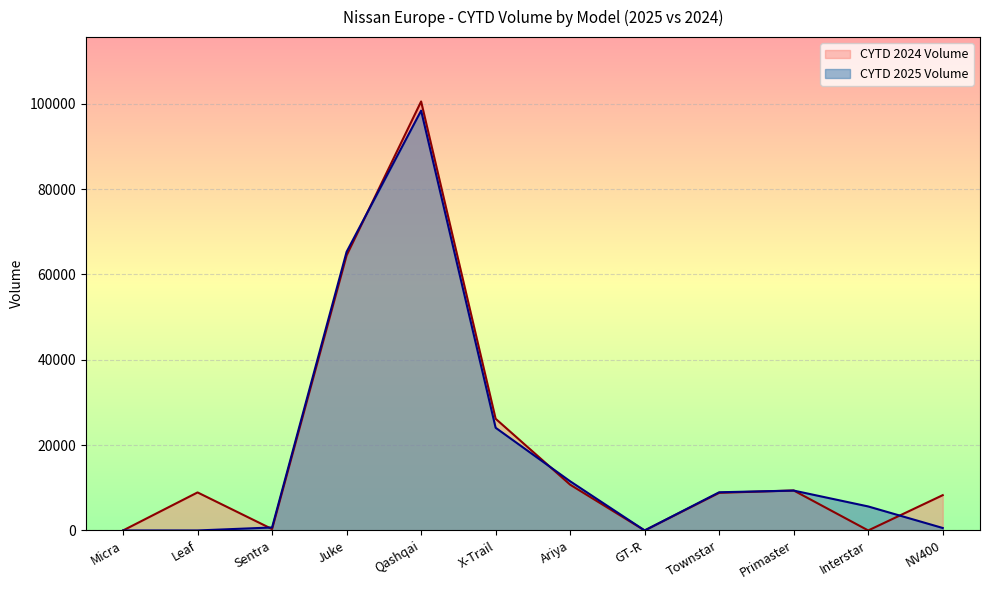

Between Juke and Sentra, which is larger?

Juke